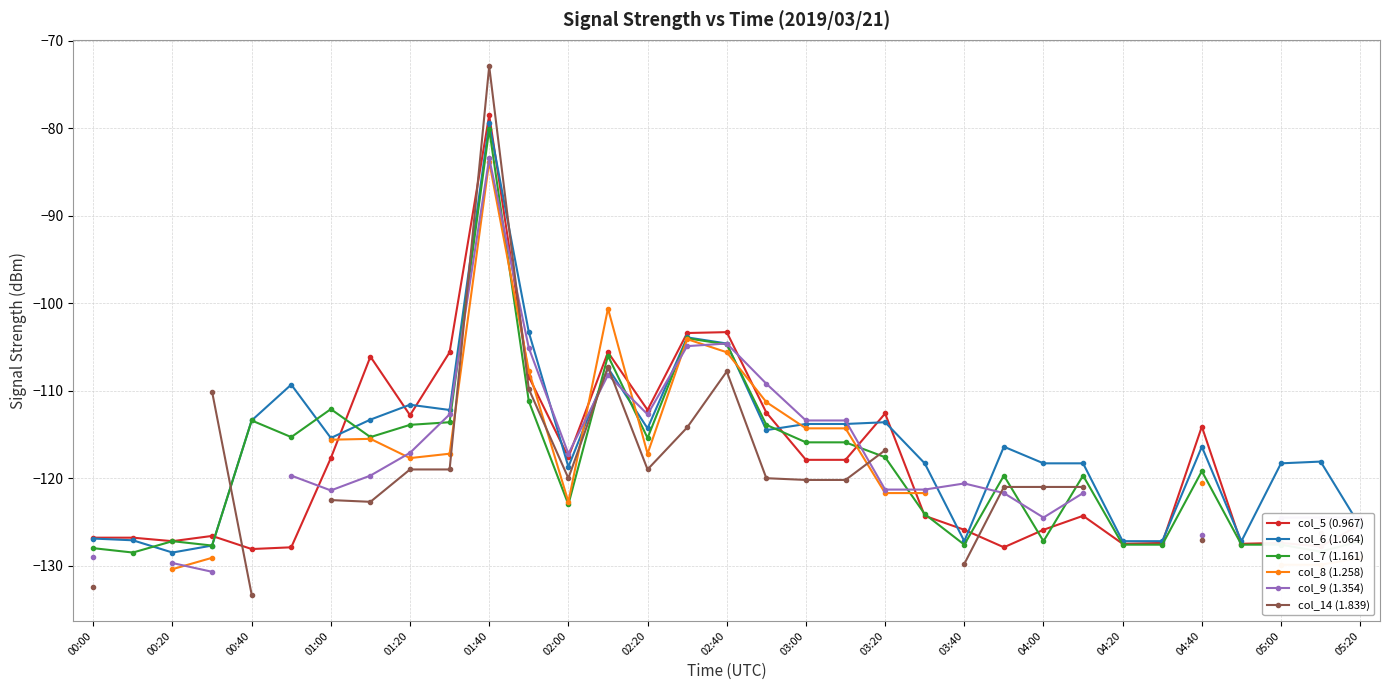

Is the value of col_7 (1.161) at 02:20 greater than the value of col_6 (1.064) at 03:00?

No